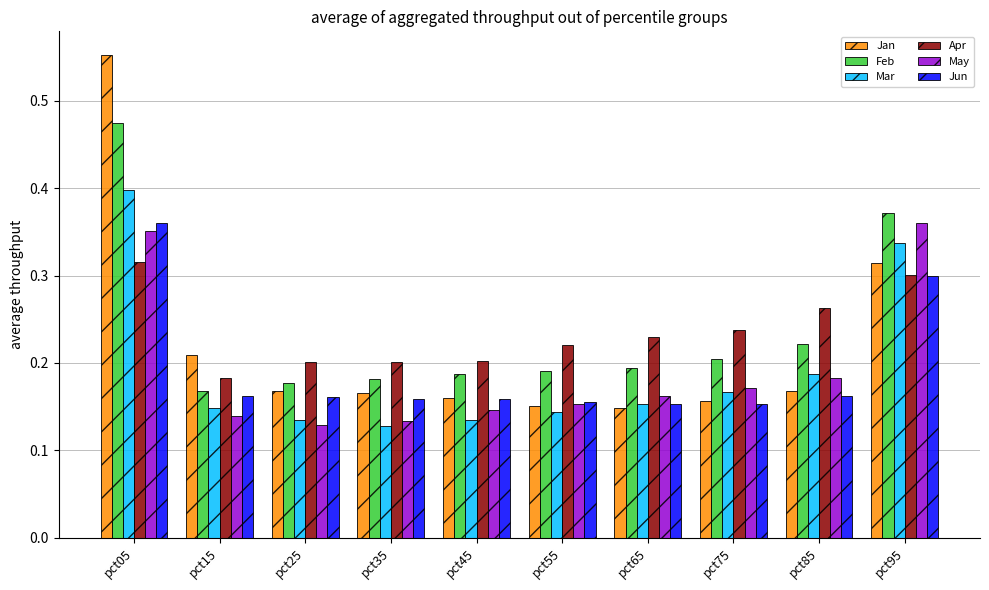

At which category is the sum across all series the highest?

pct05